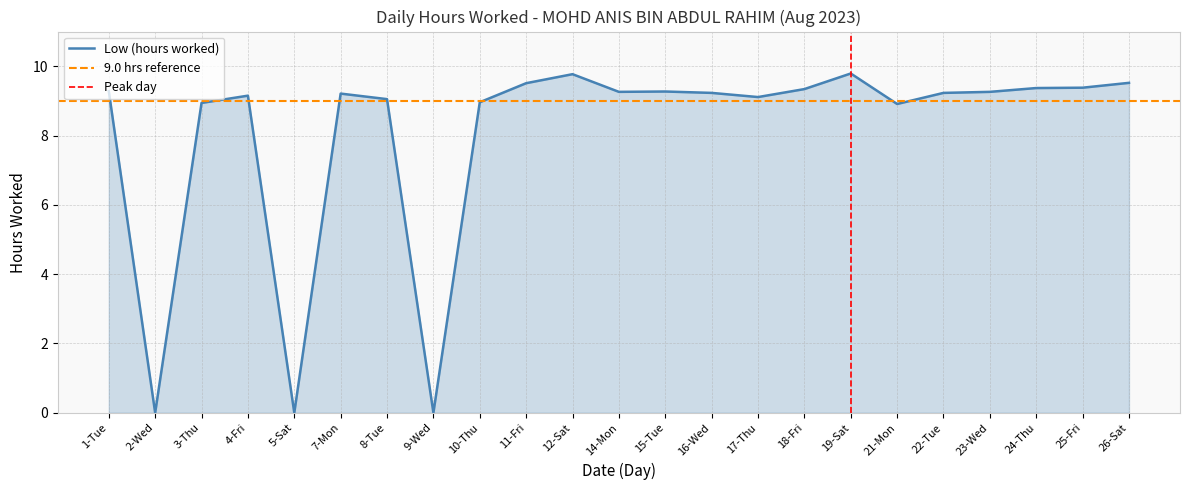

What is the label of the 17th point from the left?

19-Sat